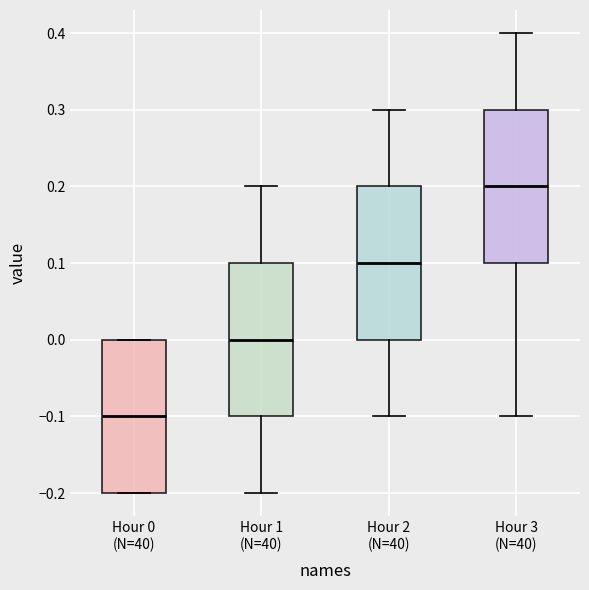

Reading left to right, read every box against the y-axis: the position of its median line, the range the box covers, and the ends of its whiskers. The values are not printed on the chart, so give them approximately, as read against the axis.

Hour 0 (N=40): median -0.1, box -0.2 to 0.0, whiskers -0.2 to 0.0
Hour 1 (N=40): median 0.0, box -0.1 to 0.1, whiskers -0.2 to 0.2
Hour 2 (N=40): median 0.1, box 0.0 to 0.2, whiskers -0.1 to 0.3
Hour 3 (N=40): median 0.2, box 0.1 to 0.3, whiskers -0.1 to 0.4